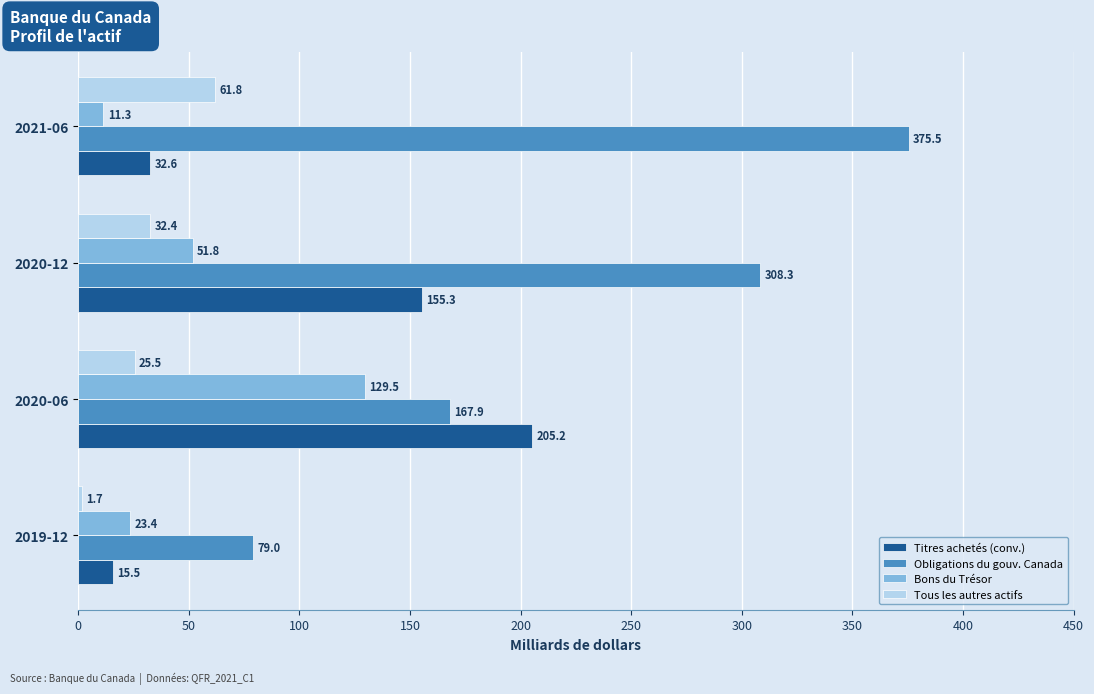

List the series in order of their peak value, highest first.

Obligations du gouv. Canada, Titres achetés (conv.), Bons du Trésor, Tous les autres actifs